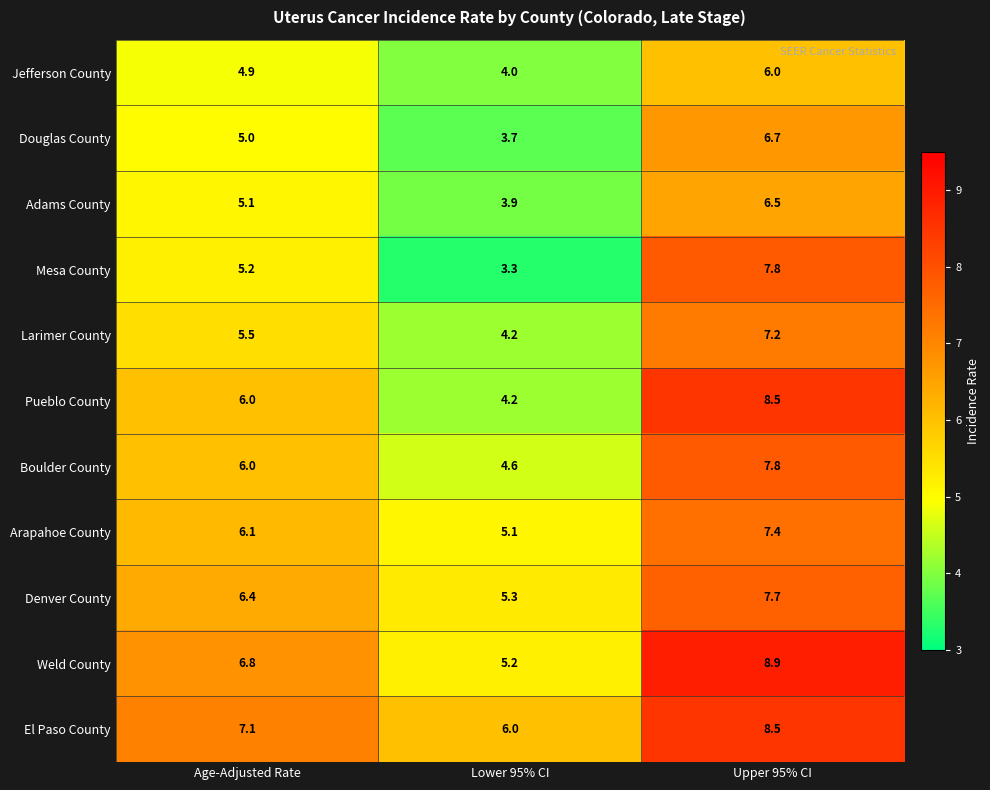

What is the sum of the Arapahoe County values at Lower 95% CI and Age-Adjusted Rate?

11.2